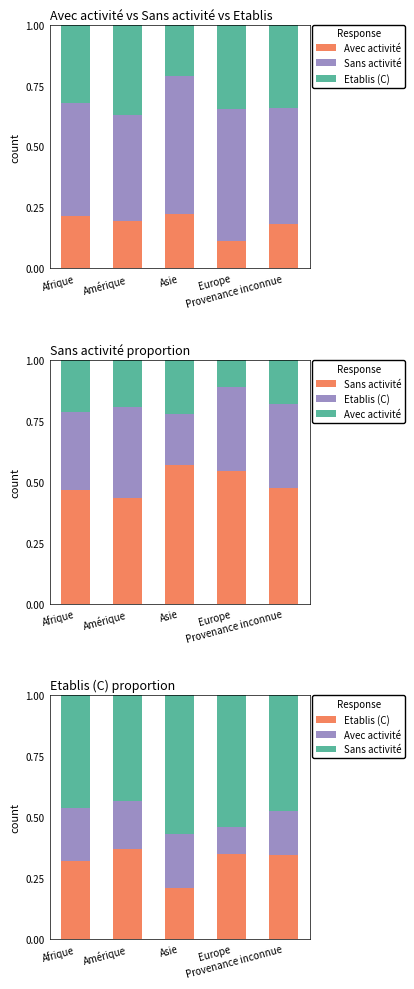

What is the value of the Avec activité bar at the 4th from the left?

0.1